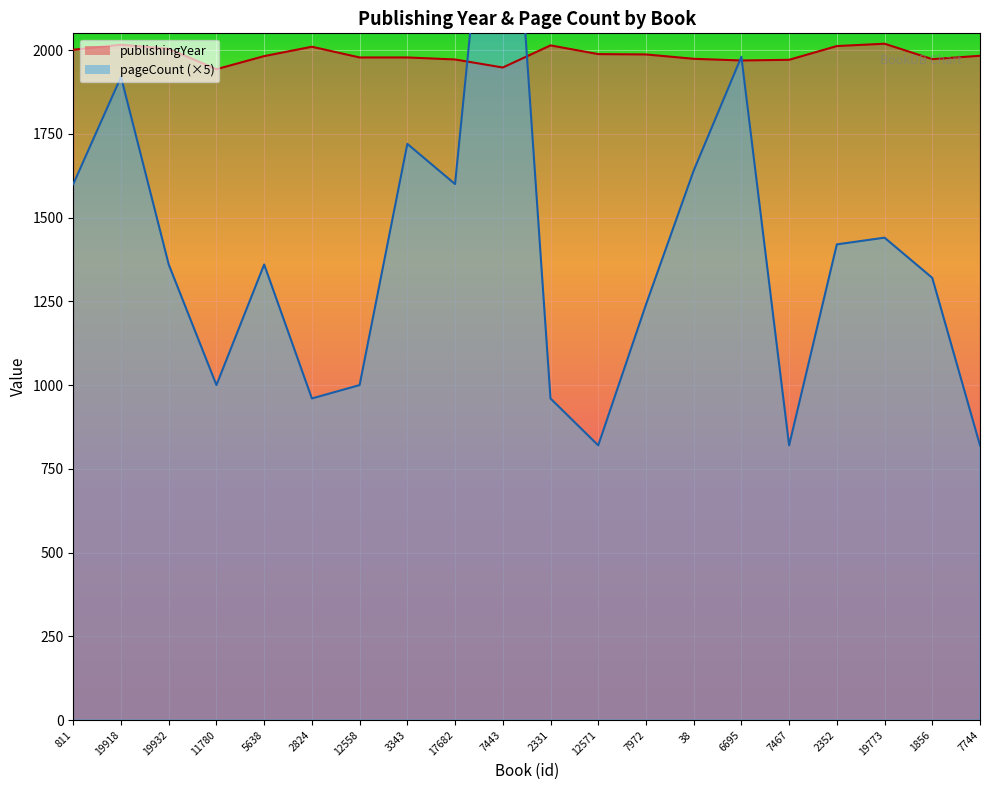

How many data points in publishingYear are above 1983?

9